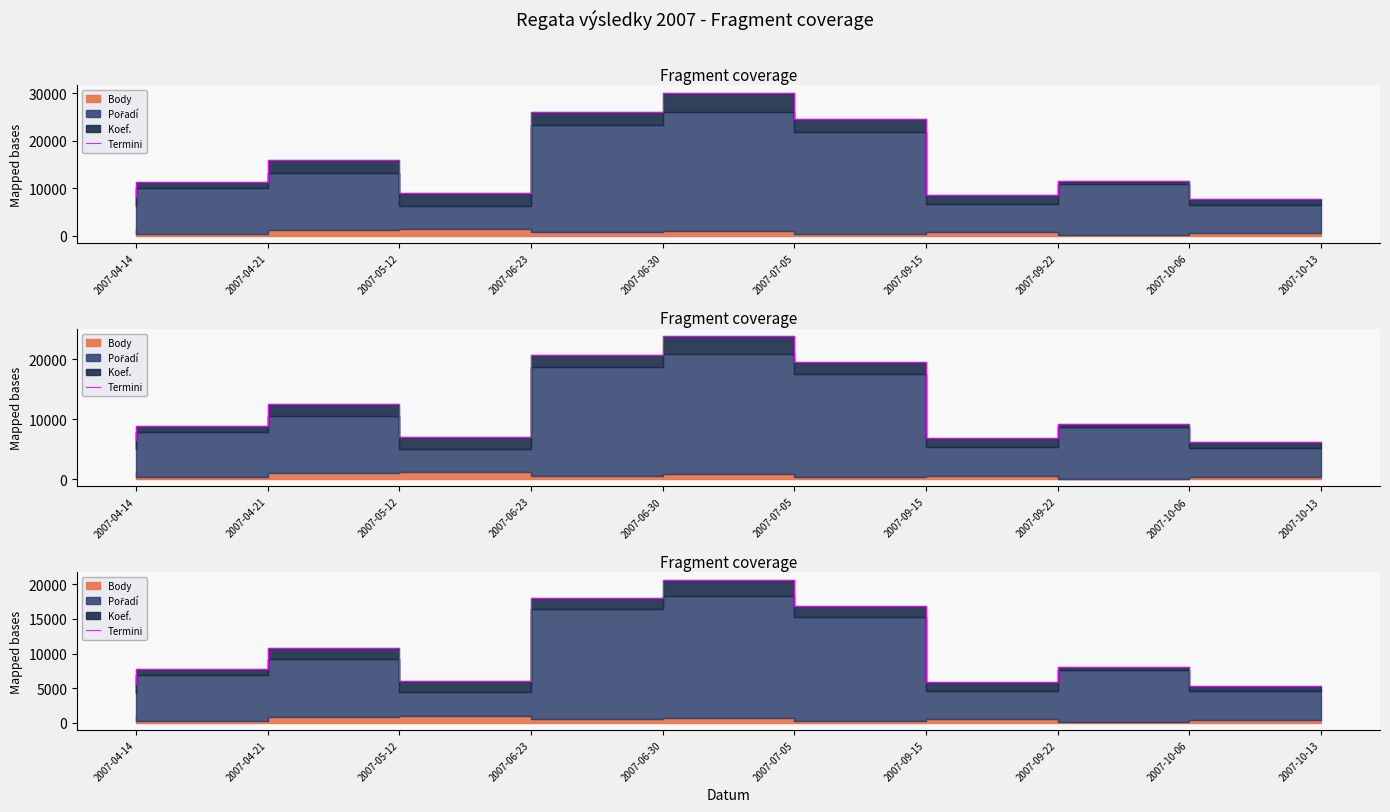

Where is the first local maximum?

2007-05-12